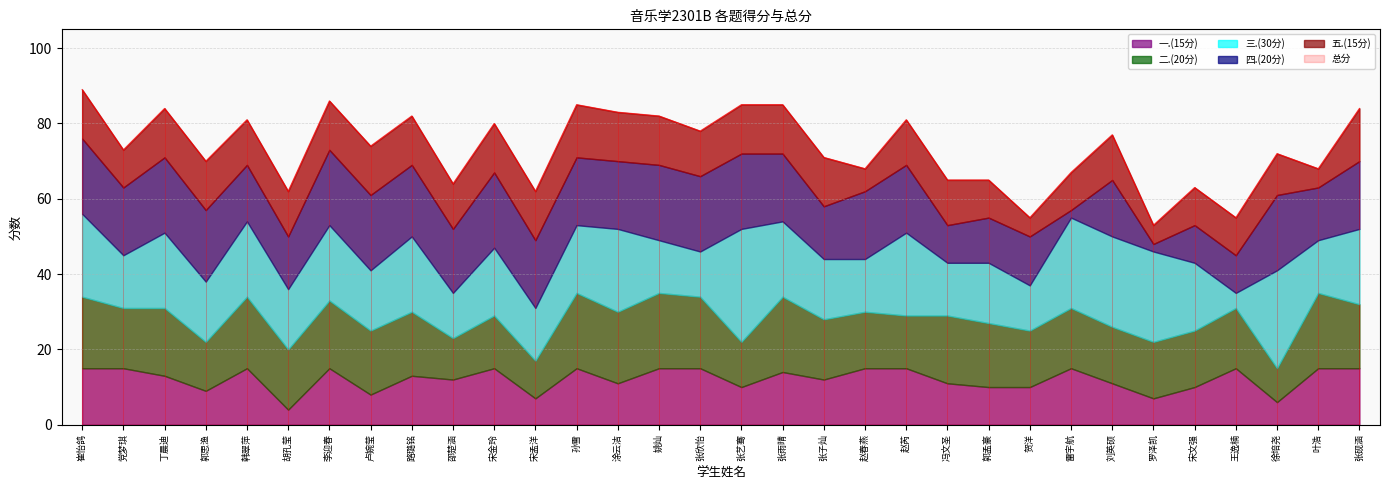

At which category does 四.(20分) reach its first local valley?

党梦琪